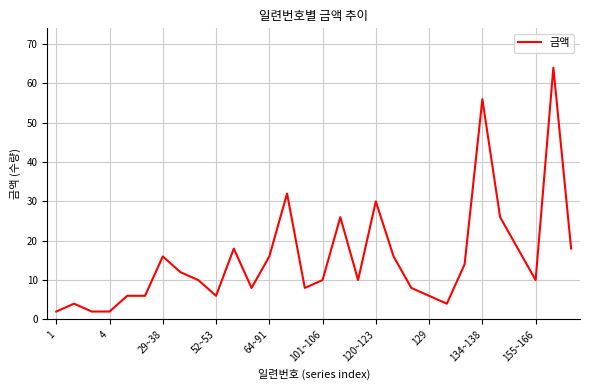

What is the maximum value shown in the chart?

64